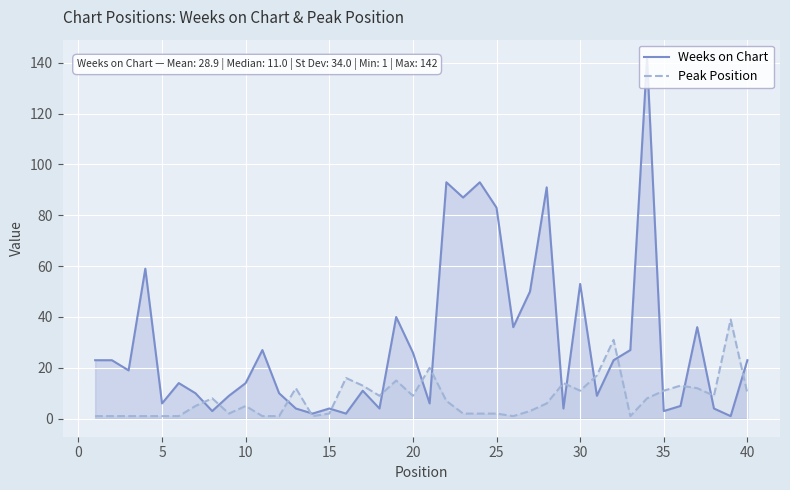

Rank the series by their average value, from highest to lowest.

Weeks on Chart, Peak Position